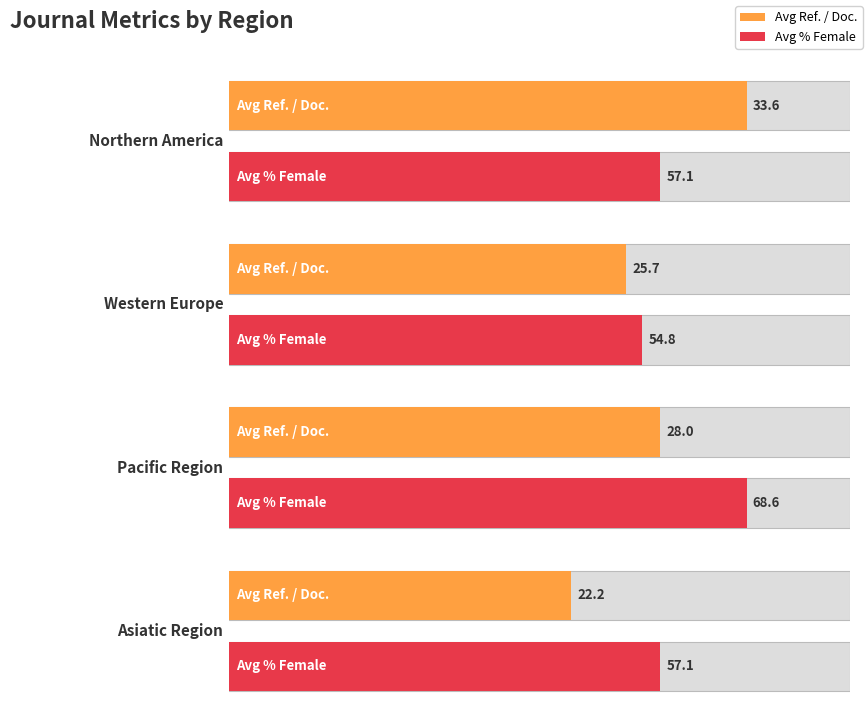

Which series has the largest total across all categories?

Avg %Female